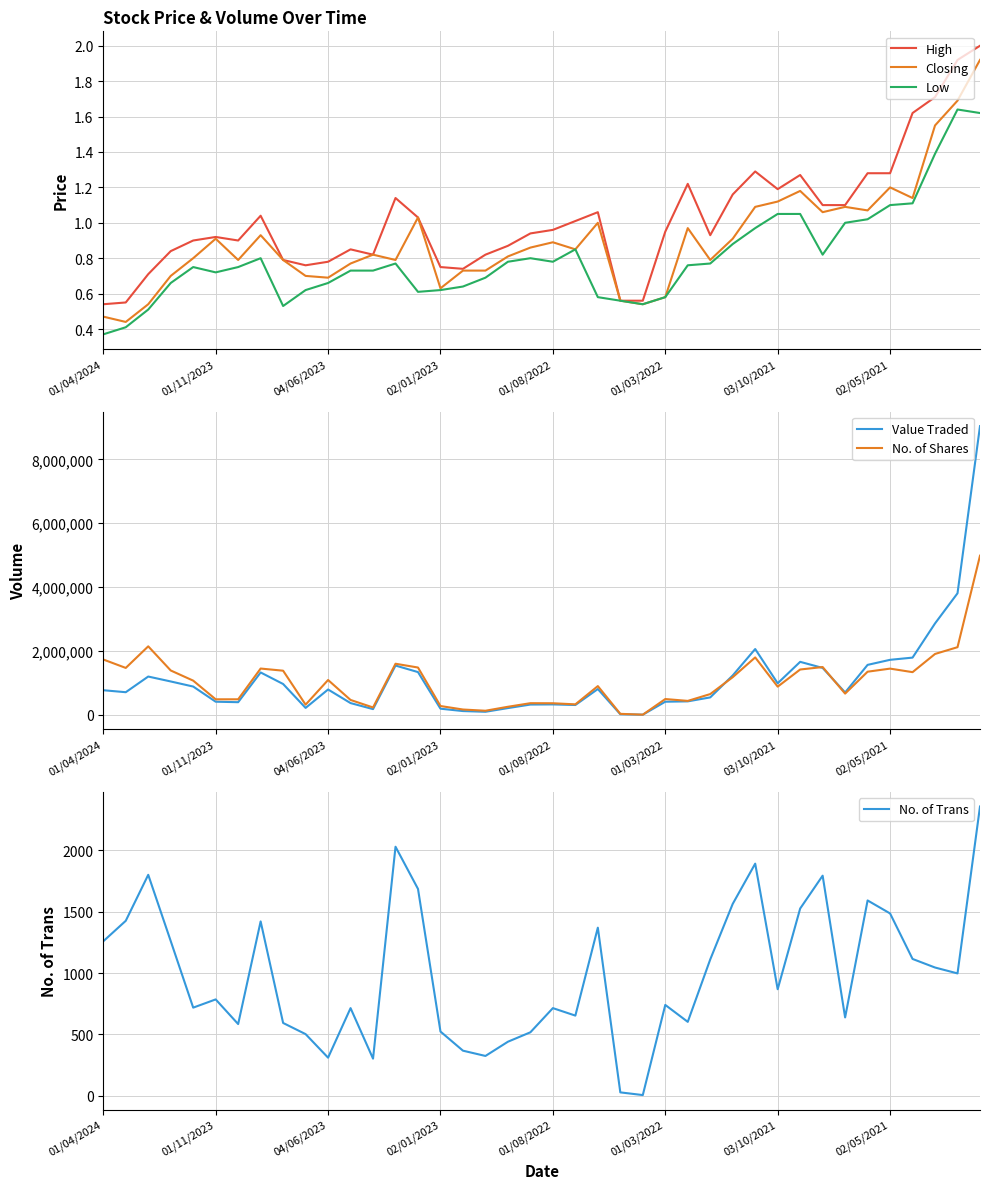

Which series has the largest range (max minus min)?

Value Traded